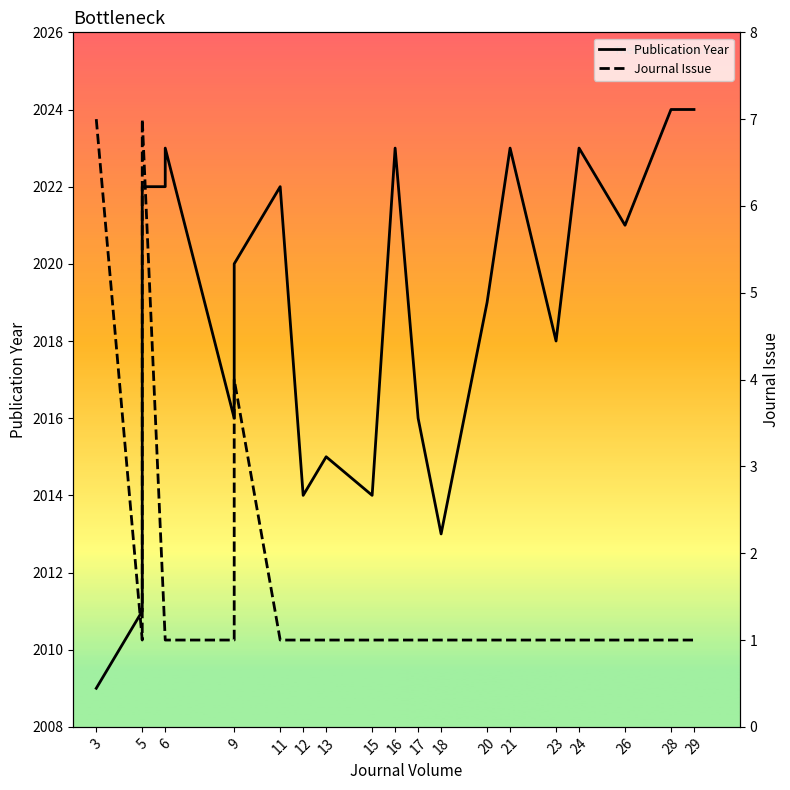

True or false: Publication Year and Journal Issue intersect in this chart.

False